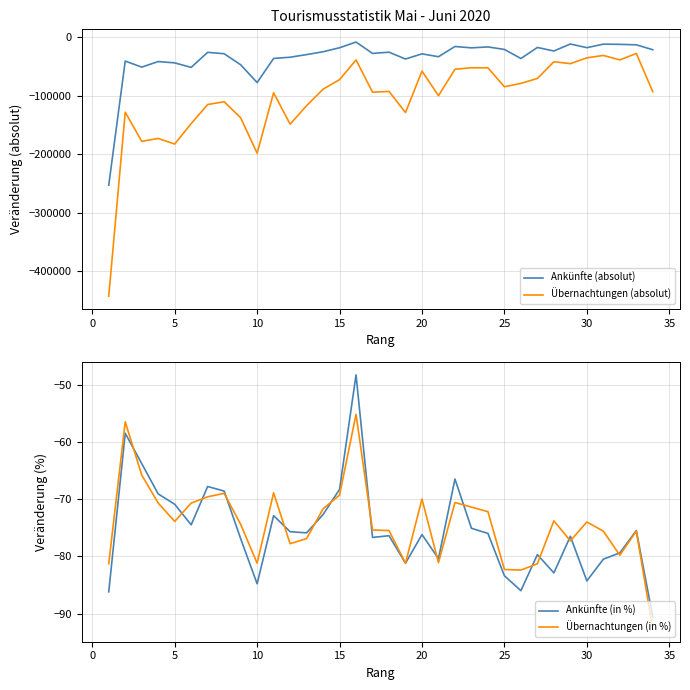

True or false: Übernachtungen (absolut) and Ankünfte (absolut) cross at least once.

False